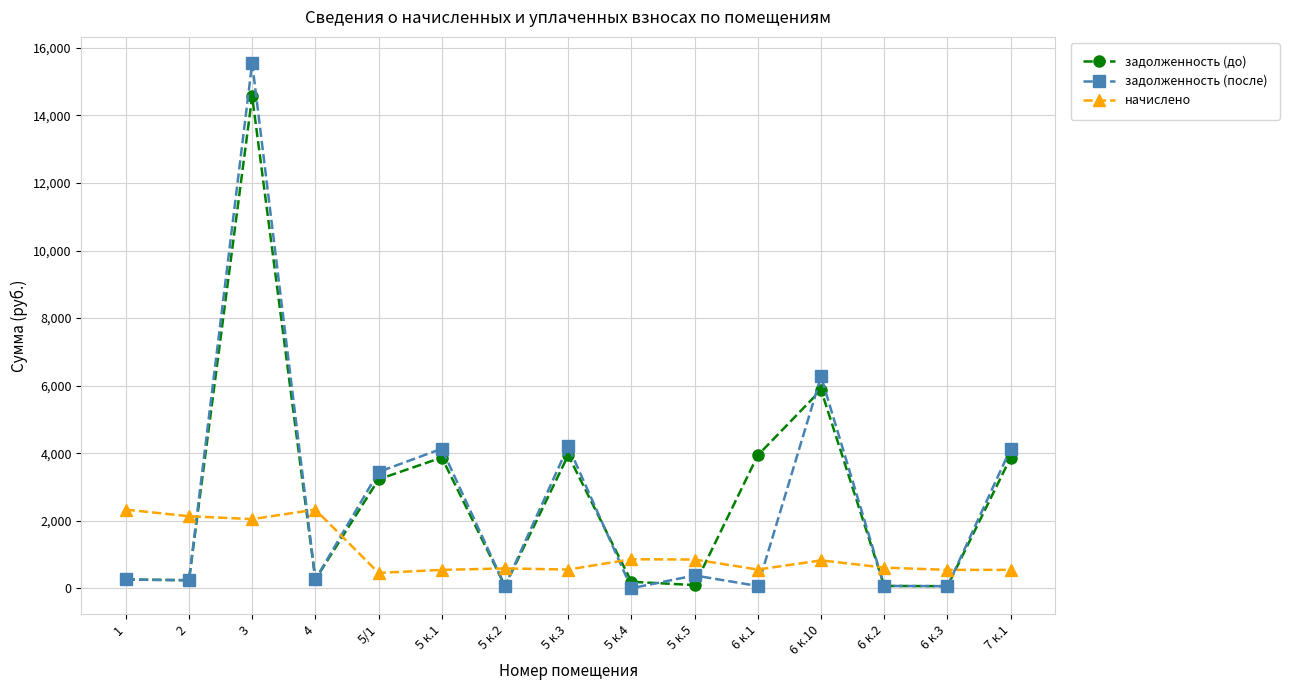

Where does the начислено series first go above 610?

1